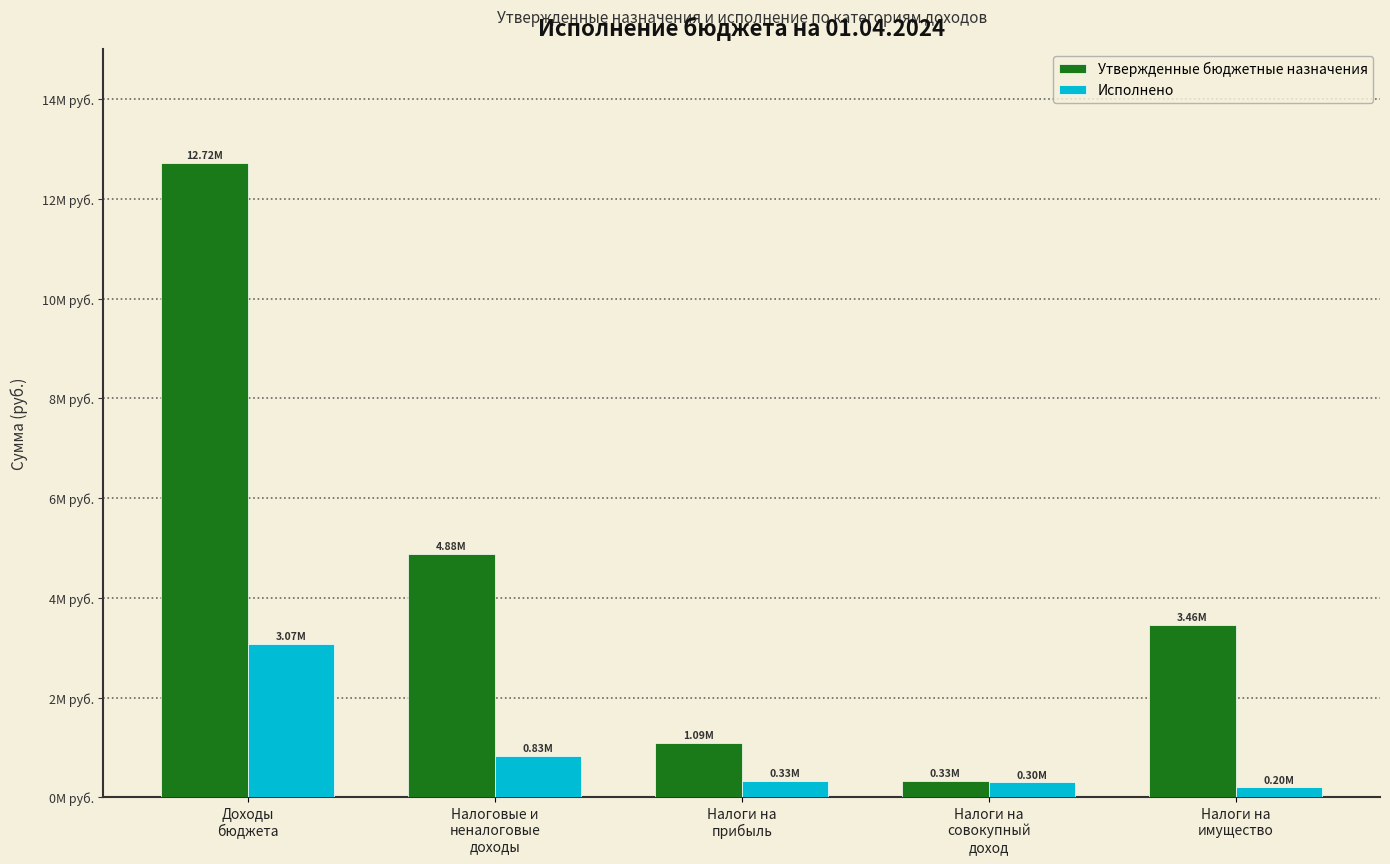

List the series in order of their peak value, lowest first.

Исполнено, Утвержденные бюджетные назначения